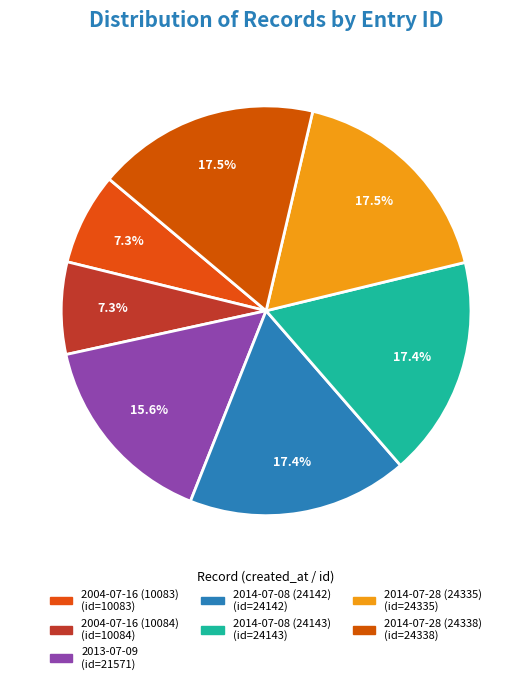

True or false: 2014-07-08 (24142) accounts for 17% of the total.

True